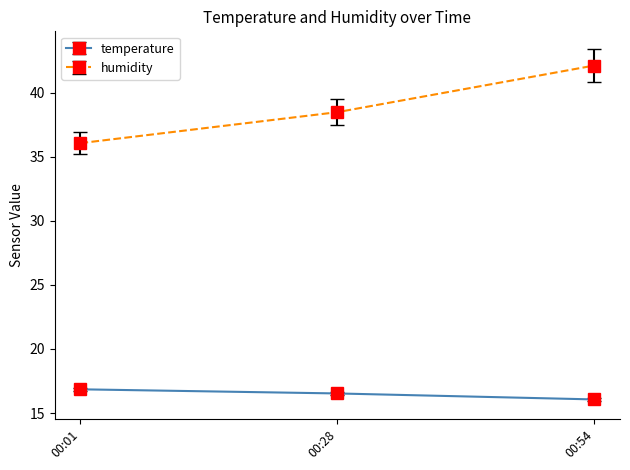

List the series in order of their overall mean, highest first.

humidity, temperature